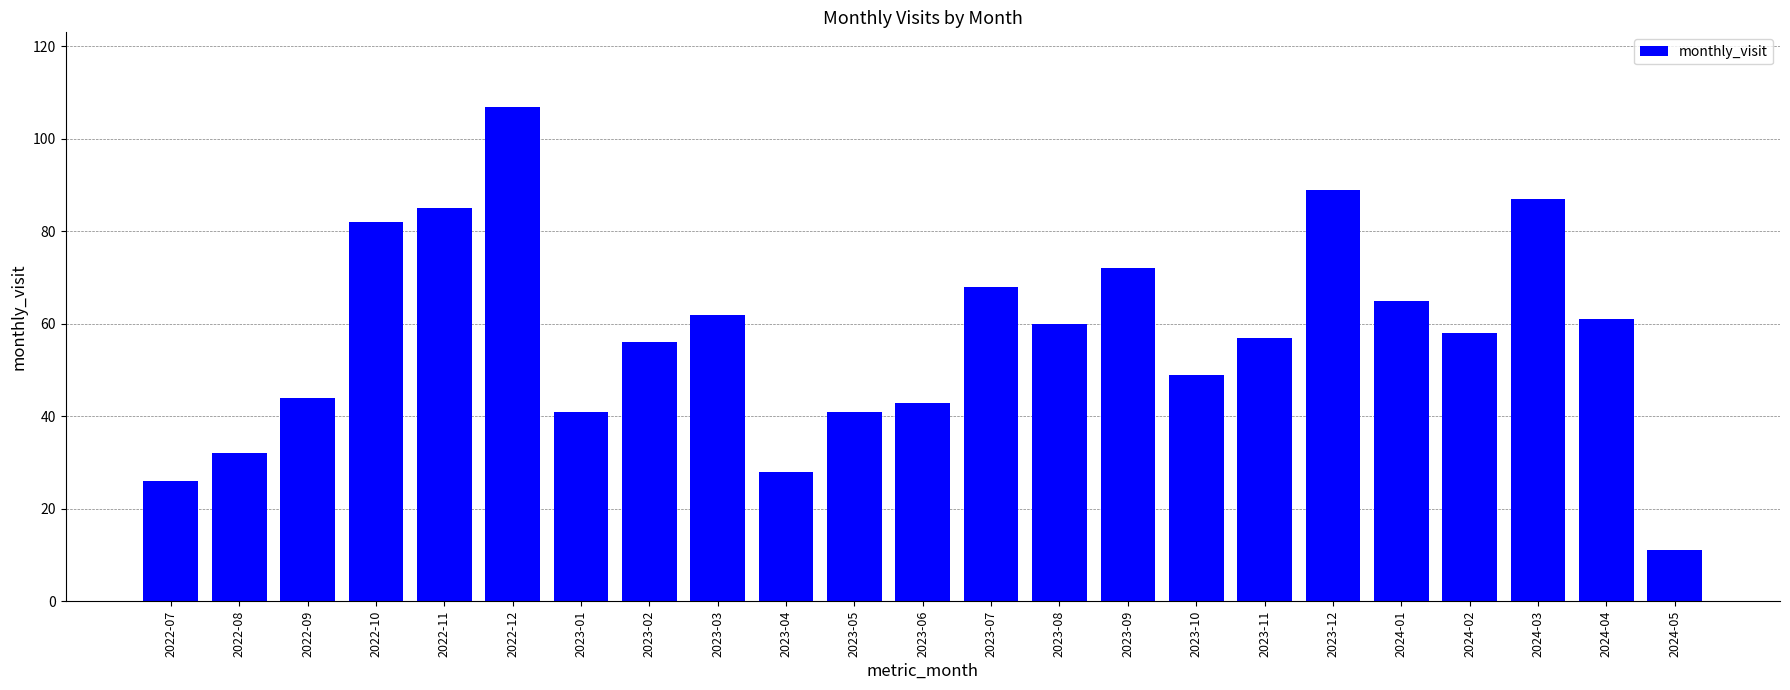

What is the greatest value displayed?

107